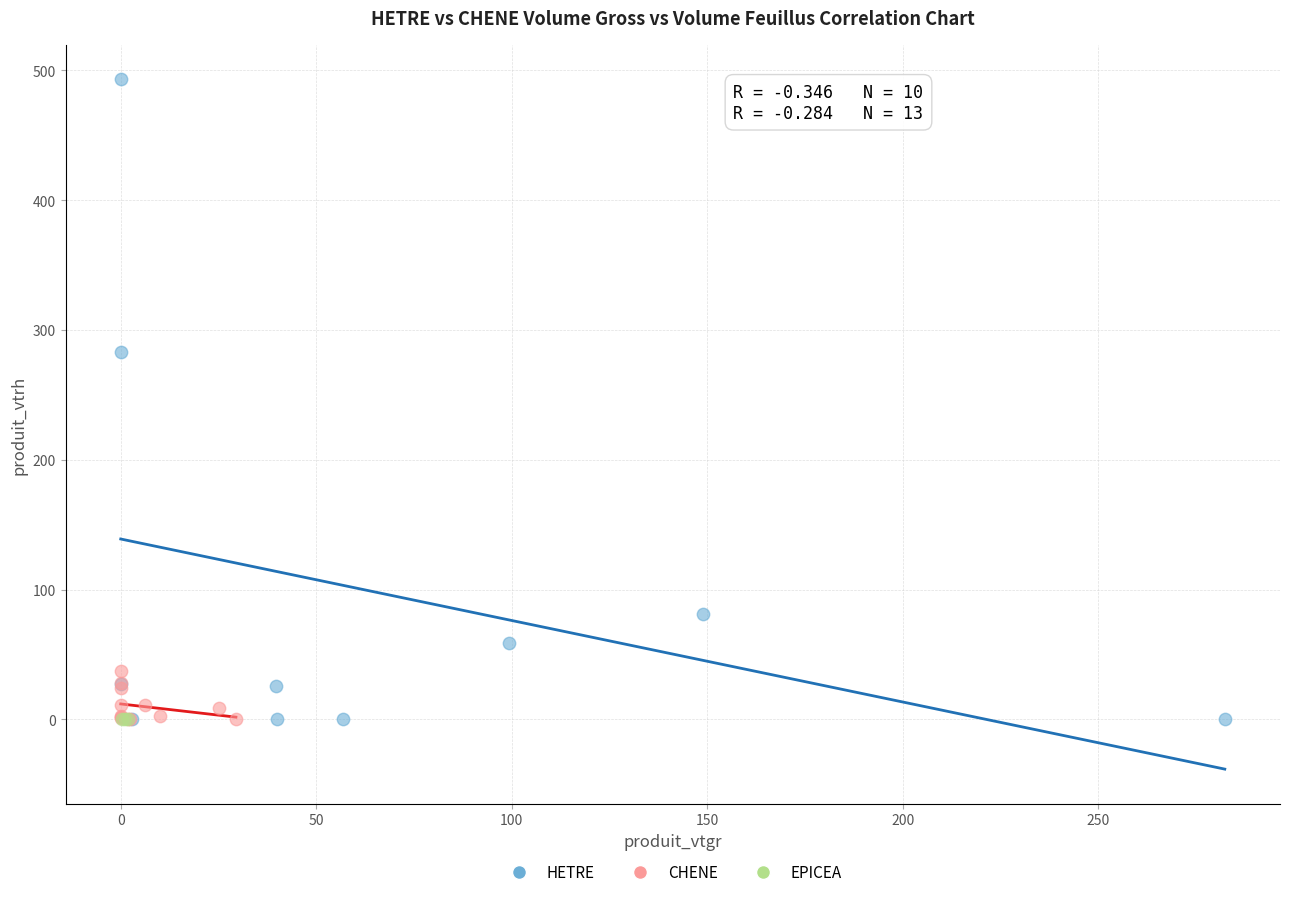

Which series reaches the maximum Y coordinate?

HETRE